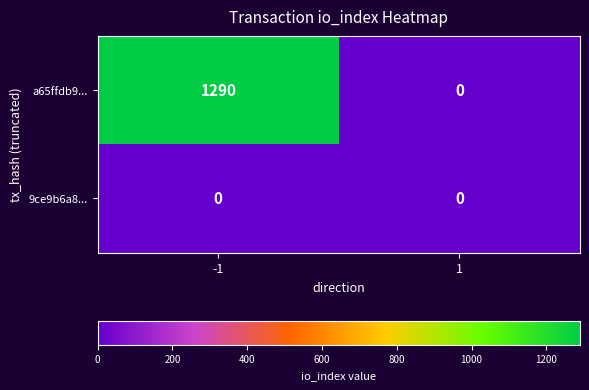

Which series has the largest total across all categories?

a65ffdb9...